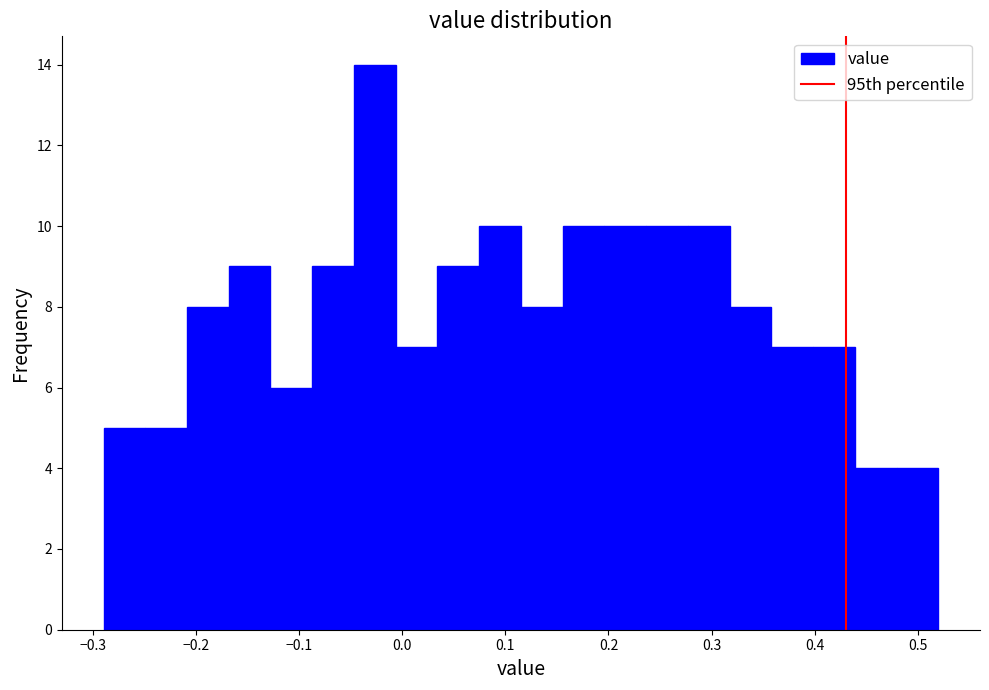

Reading left to right, list every bar in this chart as the range it spans on the x-axis followed by its height. Neither the bar edges nor the heights are printed on the chart, so give them approximately, as read against the axes.

-0.29 to -0.25: 5
-0.25 to -0.21: 5
-0.21 to -0.17: 8
-0.17 to -0.13: 9
-0.13 to -0.09: 6
-0.09 to -0.05: 9
-0.05 to -0.01: 14
-0.01 to 0.03: 7
0.03 to 0.07: 9
0.07 to 0.12: 10
0.12 to 0.16: 8
0.16 to 0.20: 10
0.20 to 0.24: 10
0.24 to 0.28: 10
0.28 to 0.32: 10
0.32 to 0.36: 8
0.36 to 0.40: 7
0.40 to 0.44: 7
0.44 to 0.48: 4
0.48 to 0.52: 4